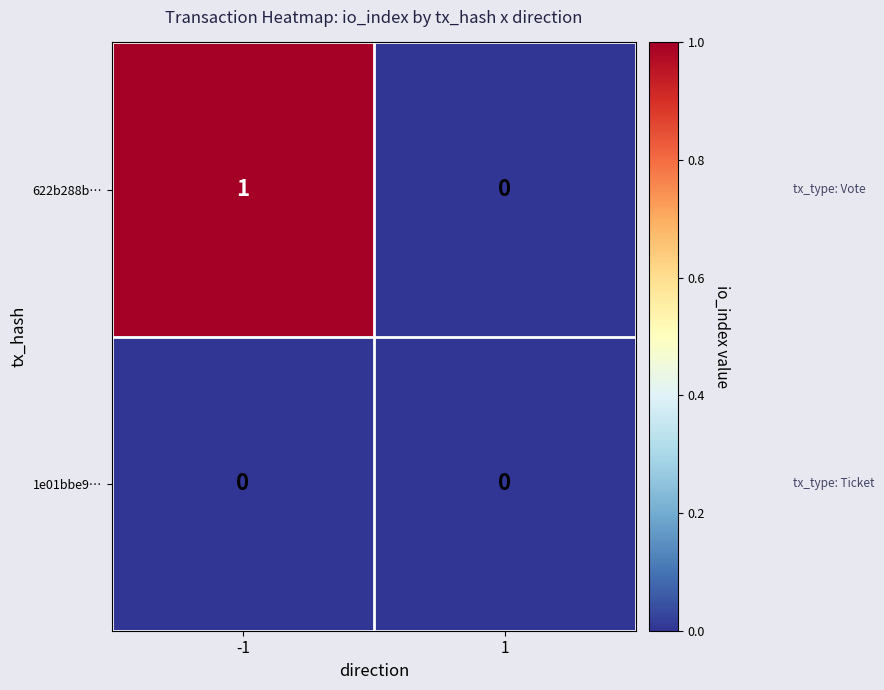

How many series are shown in this chart?

2